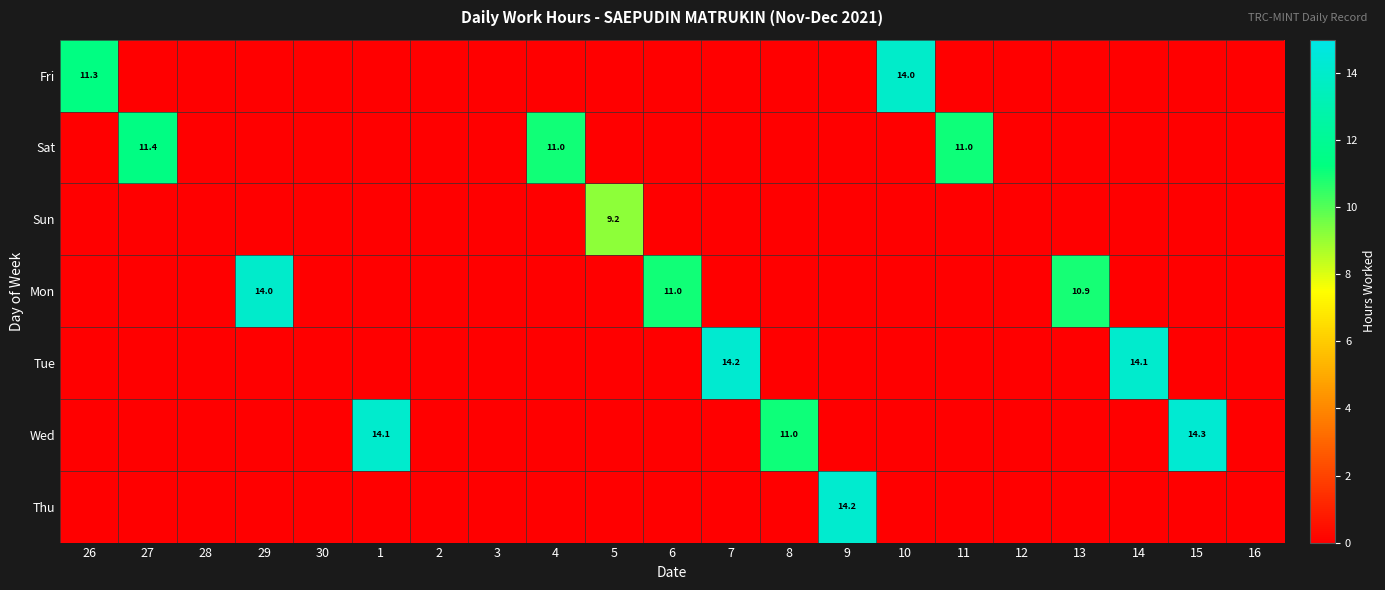

The value of Mon at 6 is 4.5. True or false?

False